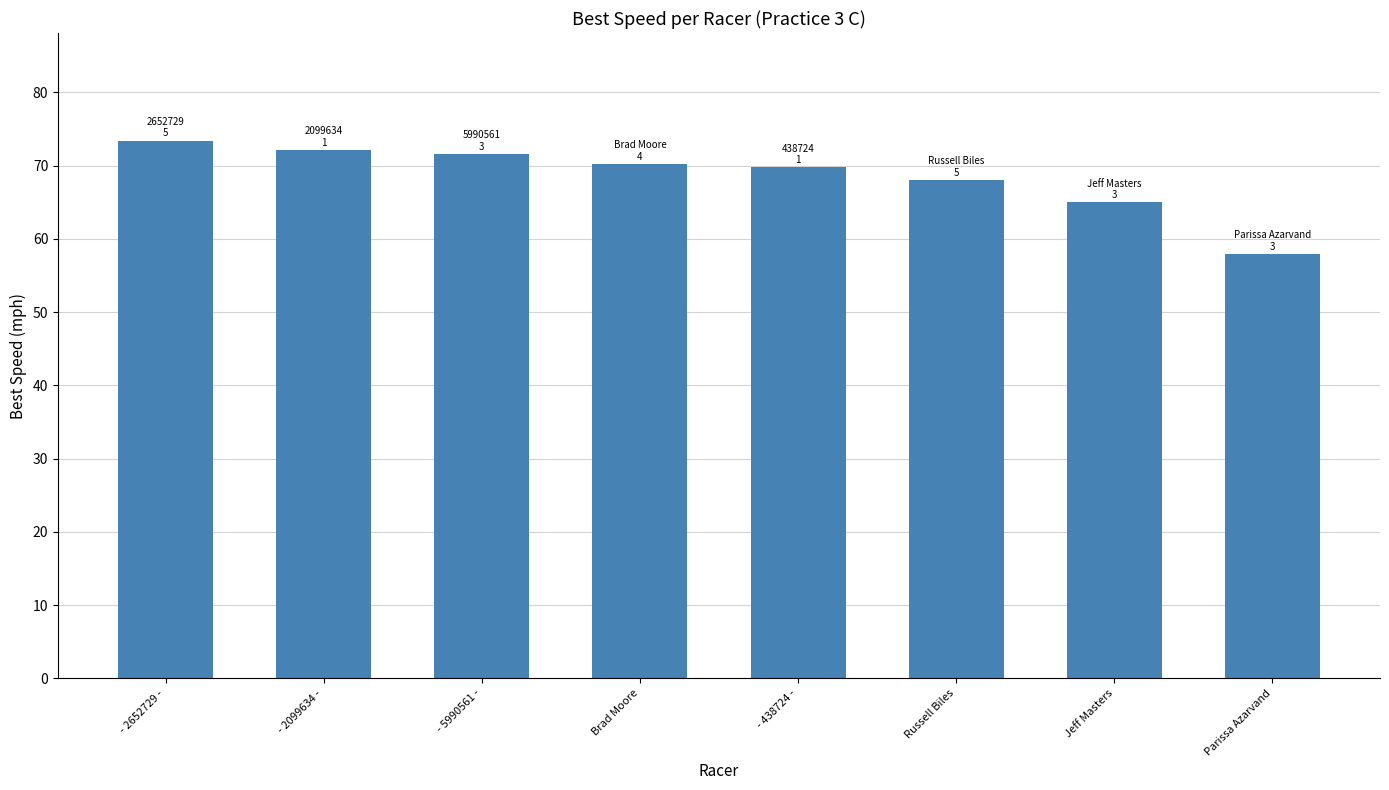

The value at Parissa Azarvand is 57.9. True or false?

True